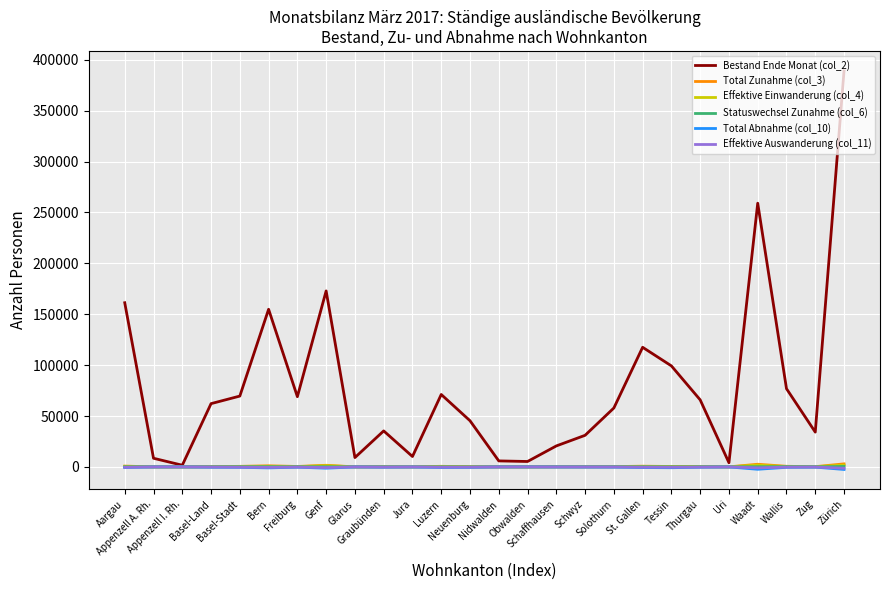

What is the difference between the second highest and second lowest values in the Total Abnahme (col_10) series?

2315